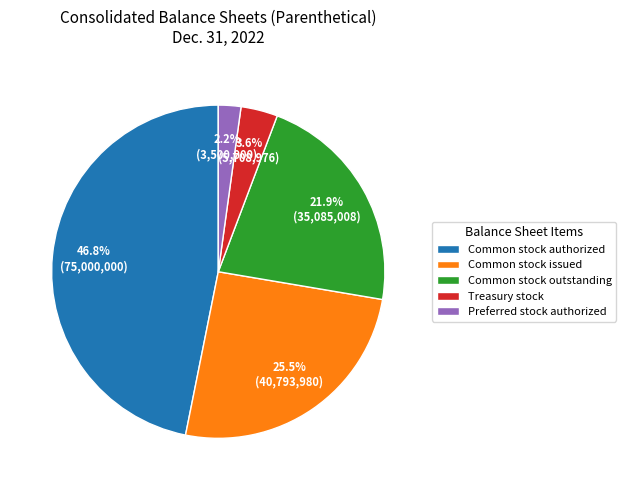

Which slice is the largest?

Common stock authorized